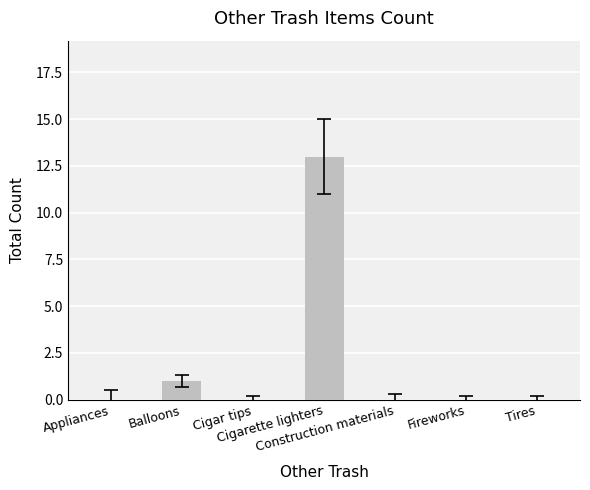

What is the greatest value displayed?

13